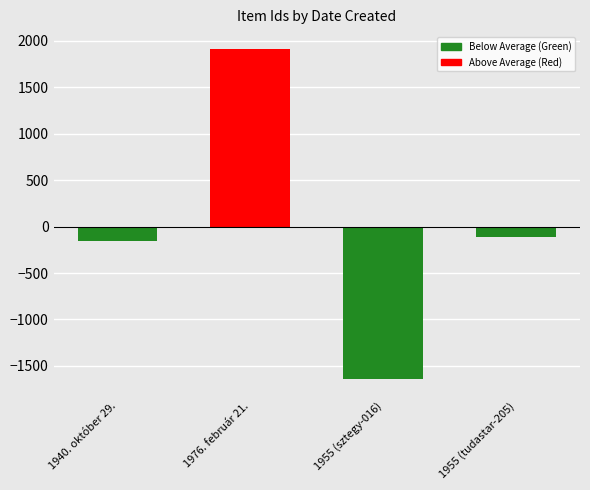

What is the minimum value shown in the chart?

-1646